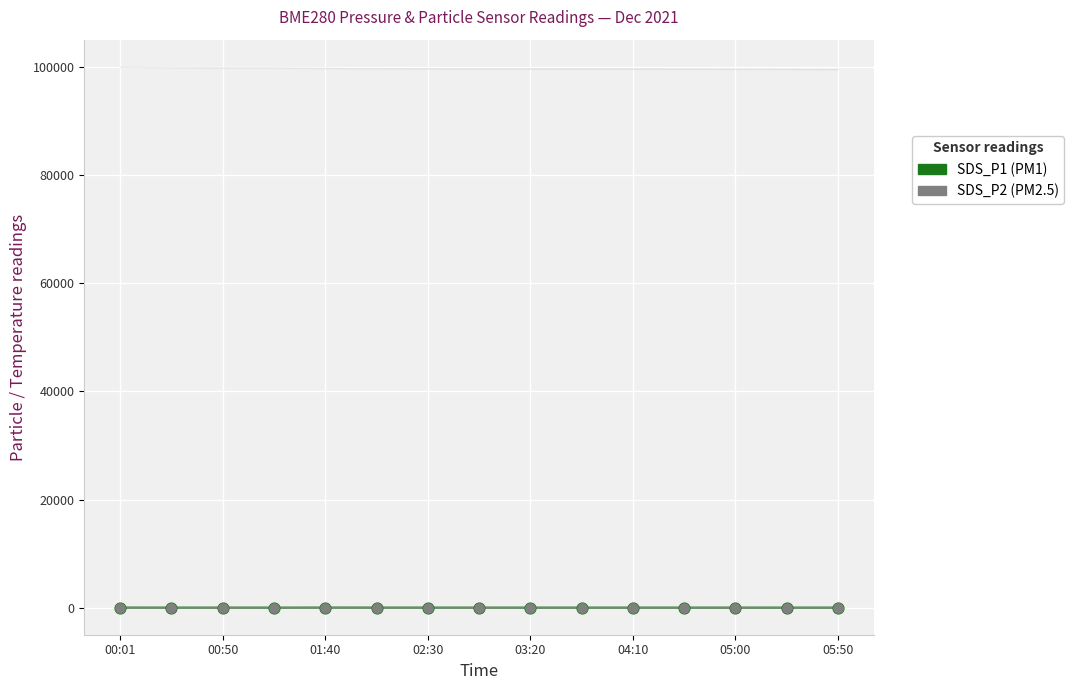

At which category is the sum across all series the highest?

01:40